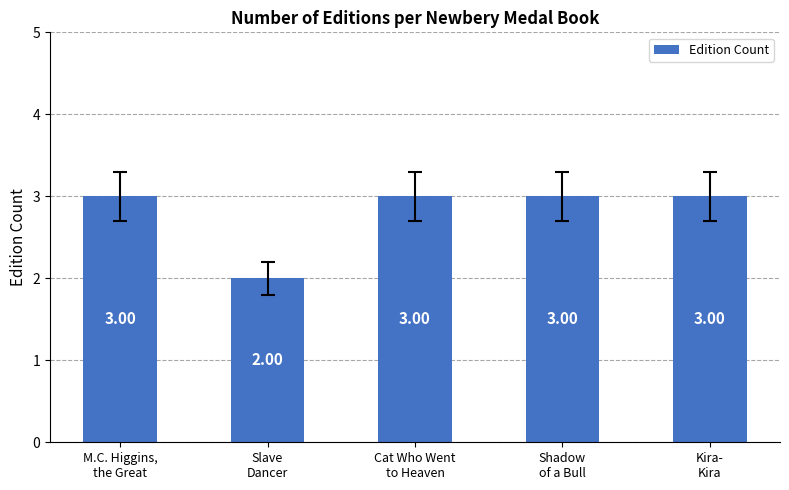

Does the chart contain stacked bars?

No